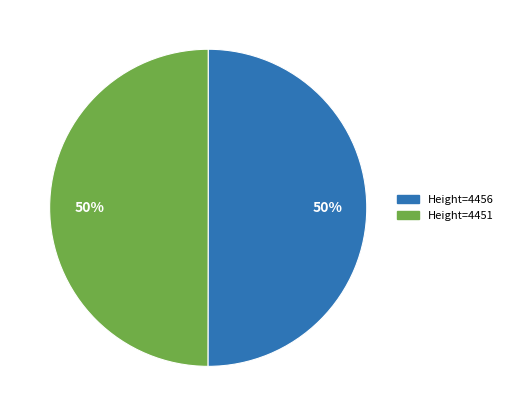

To the nearest percent, what is the average slice percentage?

50%